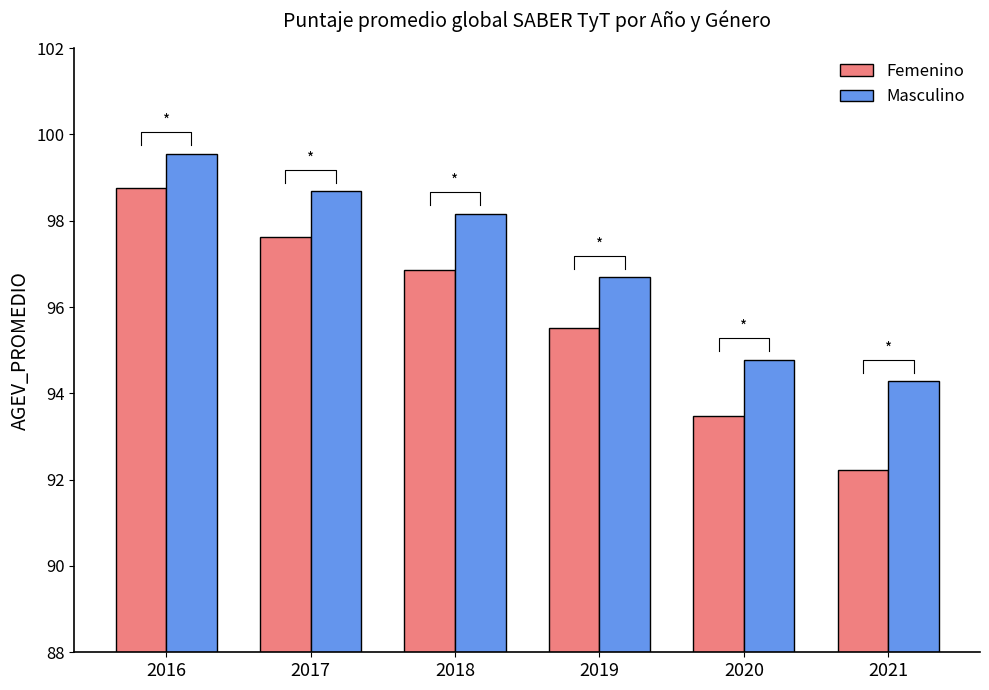

At which label is Femenino closest to 95?

2019